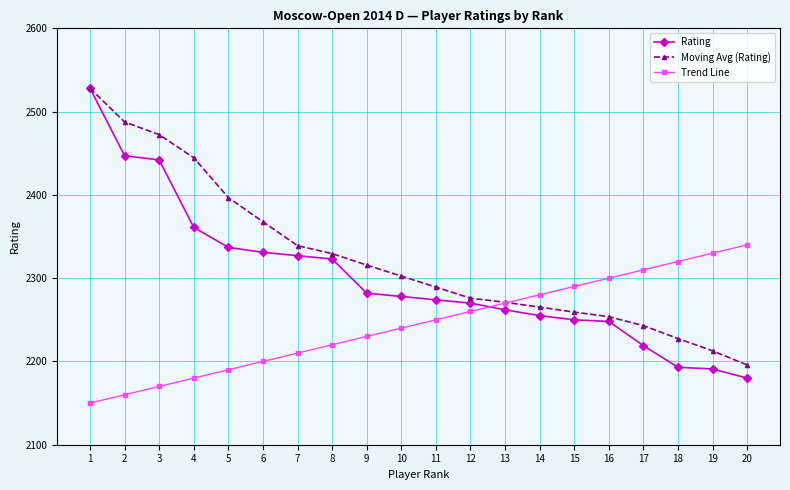

Does the chart have visible grid lines?

Yes